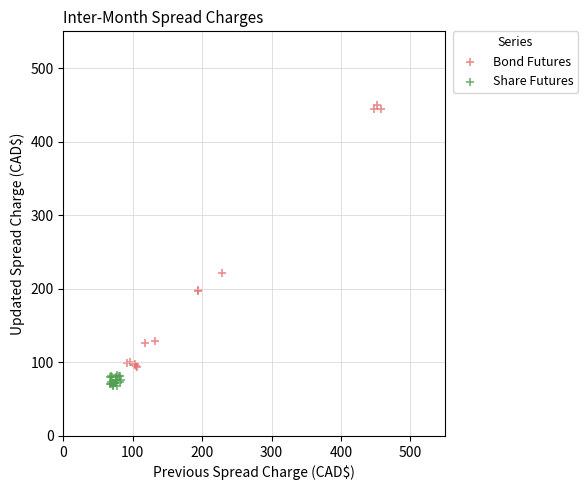

Which series has the widest spread of Y values?

Bond Futures